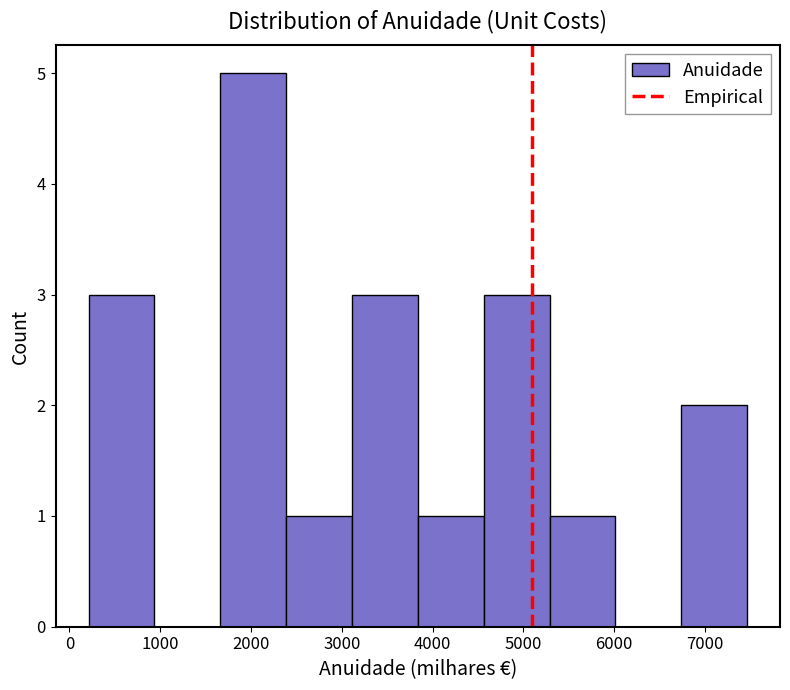

Reading left to right, transcribe this chart: for each bar, give the range it covers on the x-axis and its height. Neither the bar edges nor the heights are printed on the chart, so give them approximately, as read against the axes.

200 to 900: 3
900 to 1700: 0
1700 to 2400: 5
2400 to 3100: 1
3100 to 3800: 3
3800 to 4600: 1
4600 to 5300: 3
5300 to 6000: 1
6000 to 6700: 0
6700 to 7500: 2